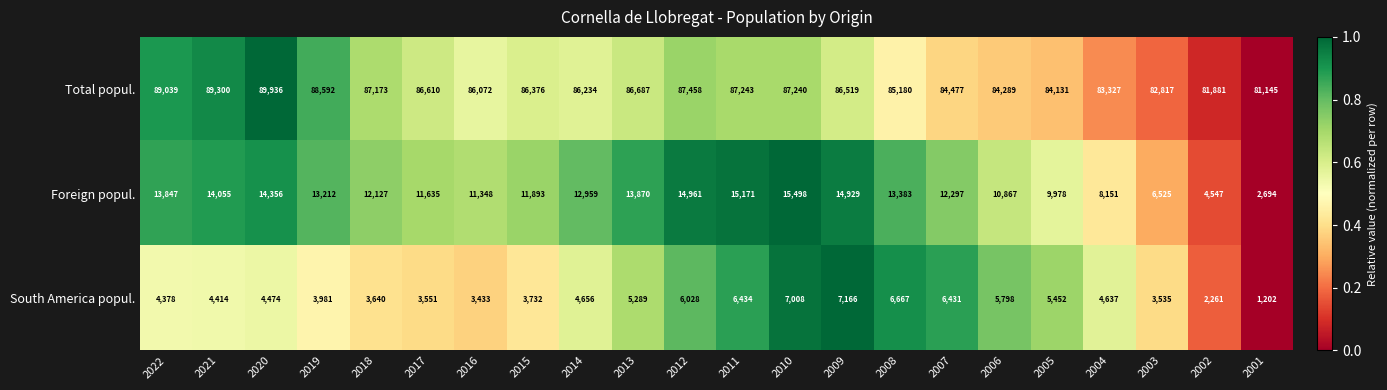

The Foreign popul. series shows 4284 at 2012. True or false?

False